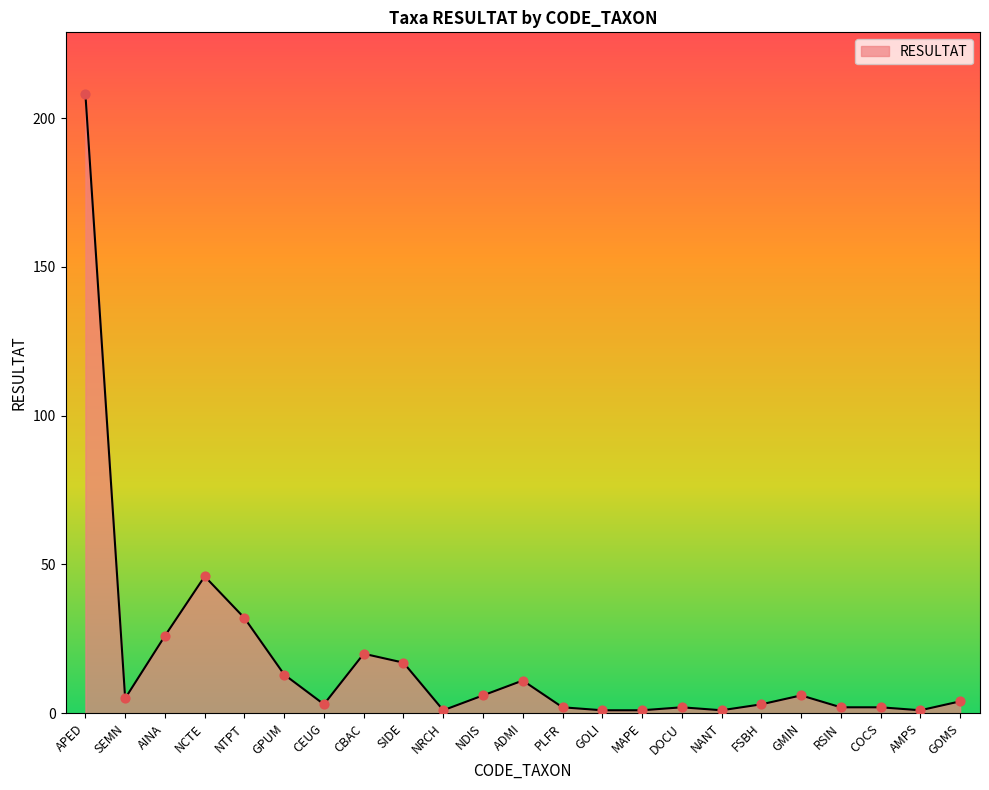

What is the change in value from CEUG to PLFR?

-1